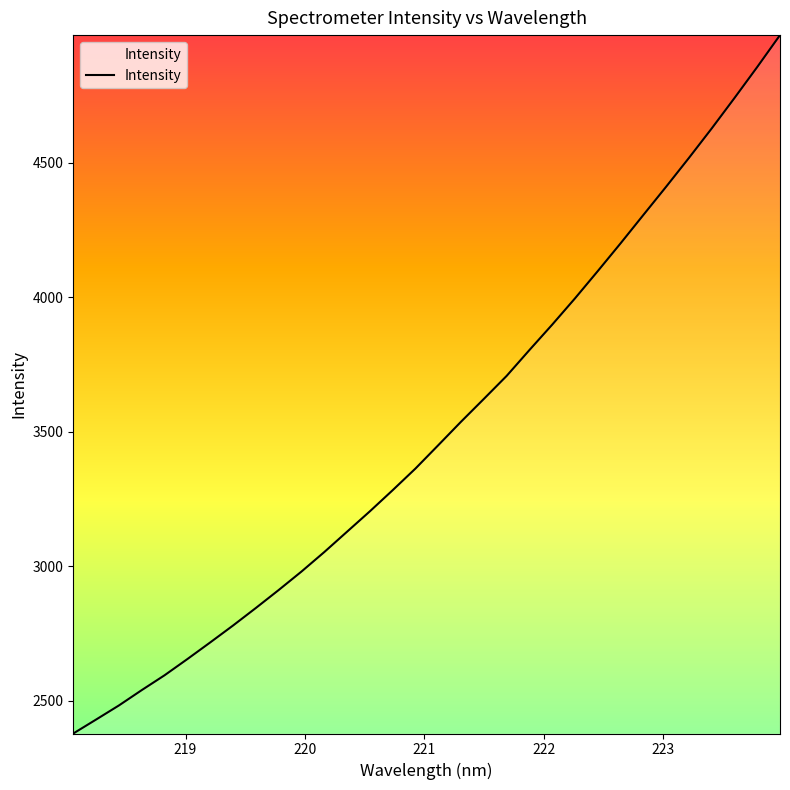

What is the difference between the maximum and minimum values?

2594.5